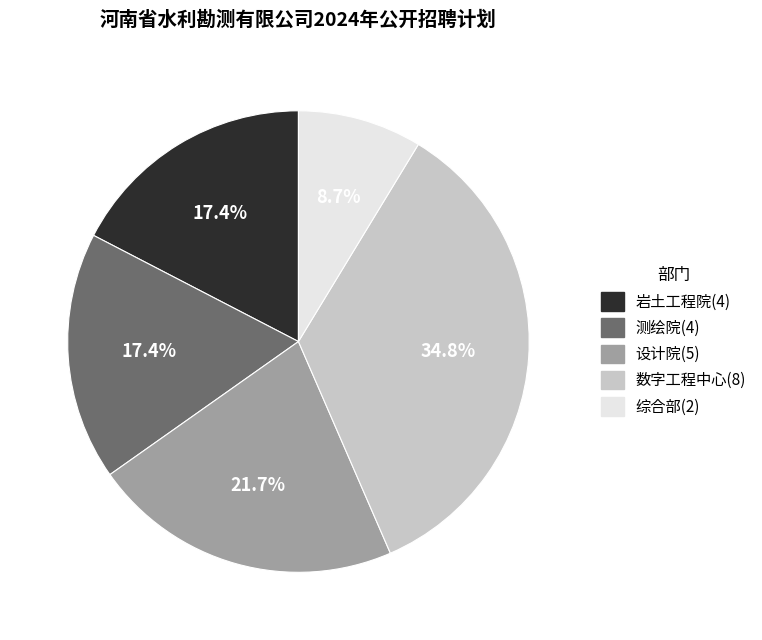

Count the number of slices in the pie.

5